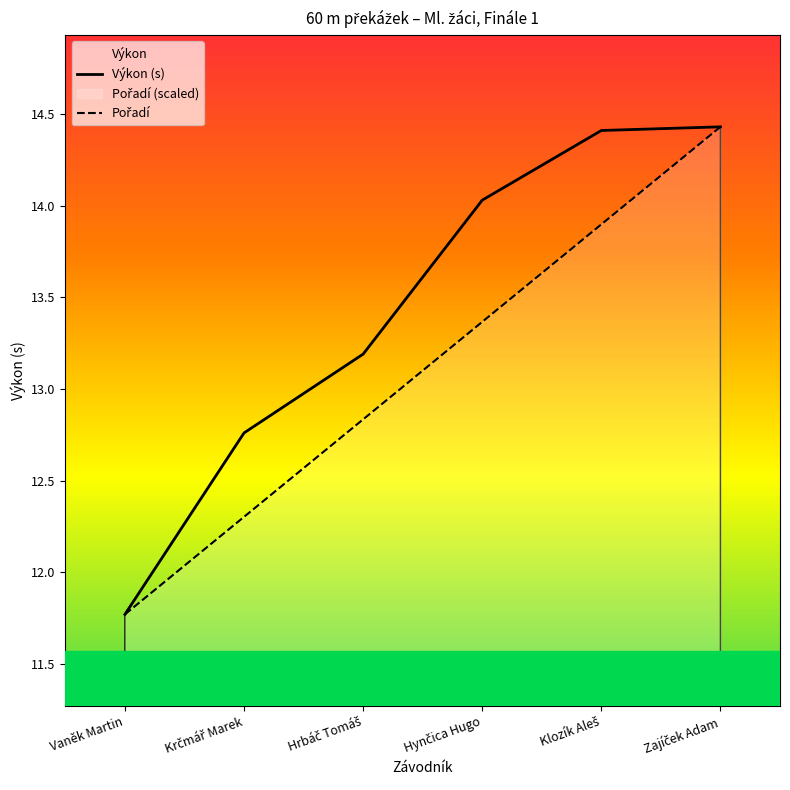

What is the minimum value shown in the chart?

11.8